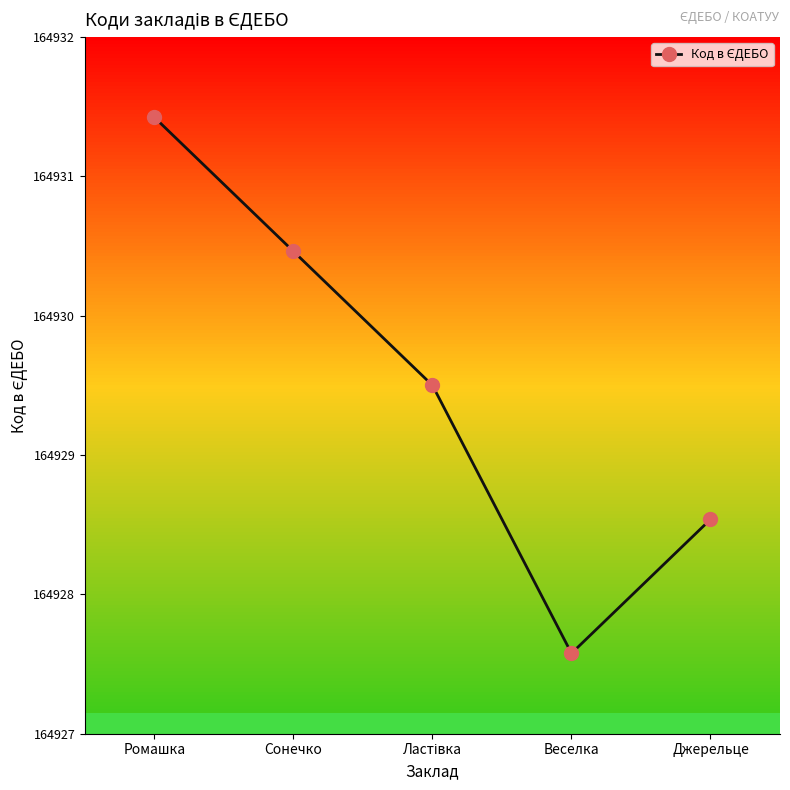

Reading right to left, transcribe all the data shown in this chart.

164929	164928	164930	164931	164932